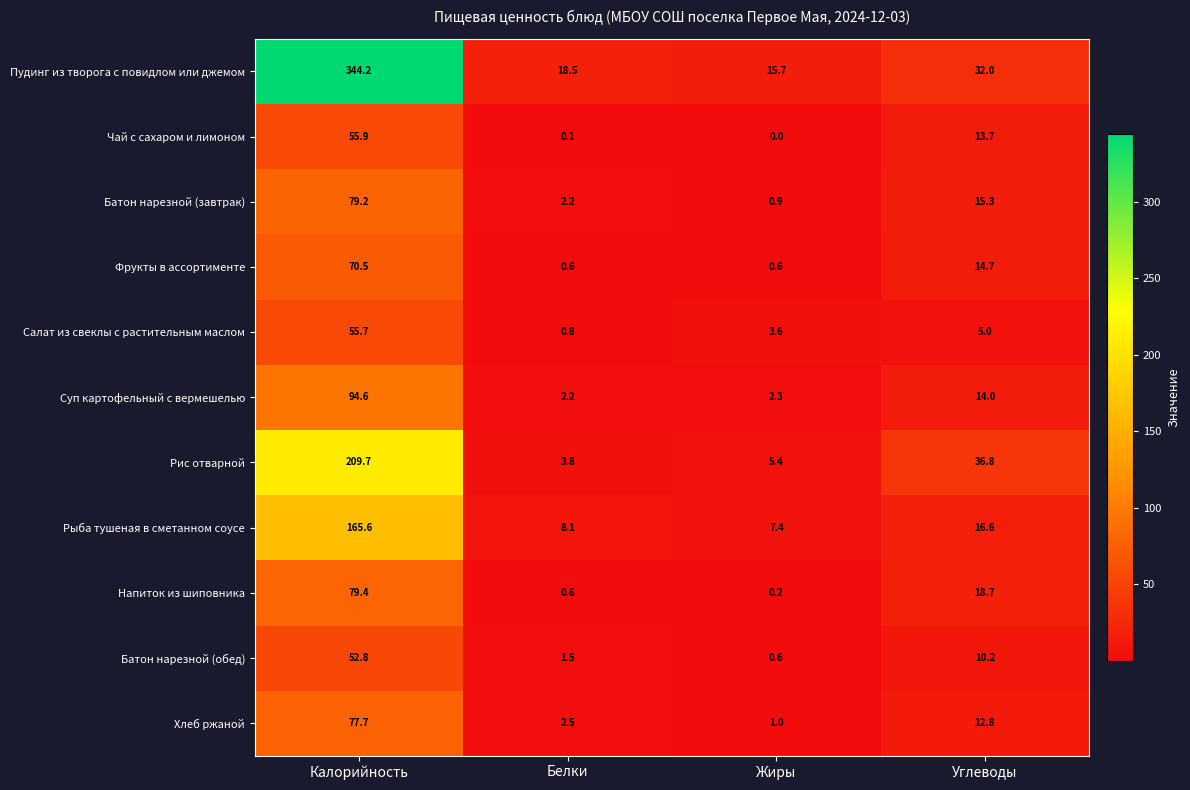

Where is Пудинг из творога с повидлом или джемом nearest to the value 179?

Углеводы